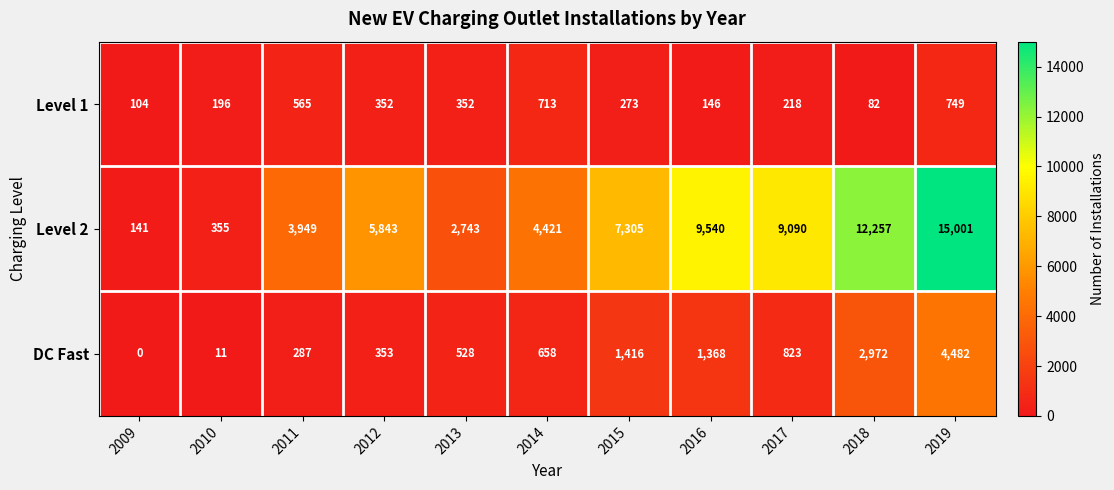

Is the value of DC Fast at 2013 greater than the value of Level 1 at 2019?

No